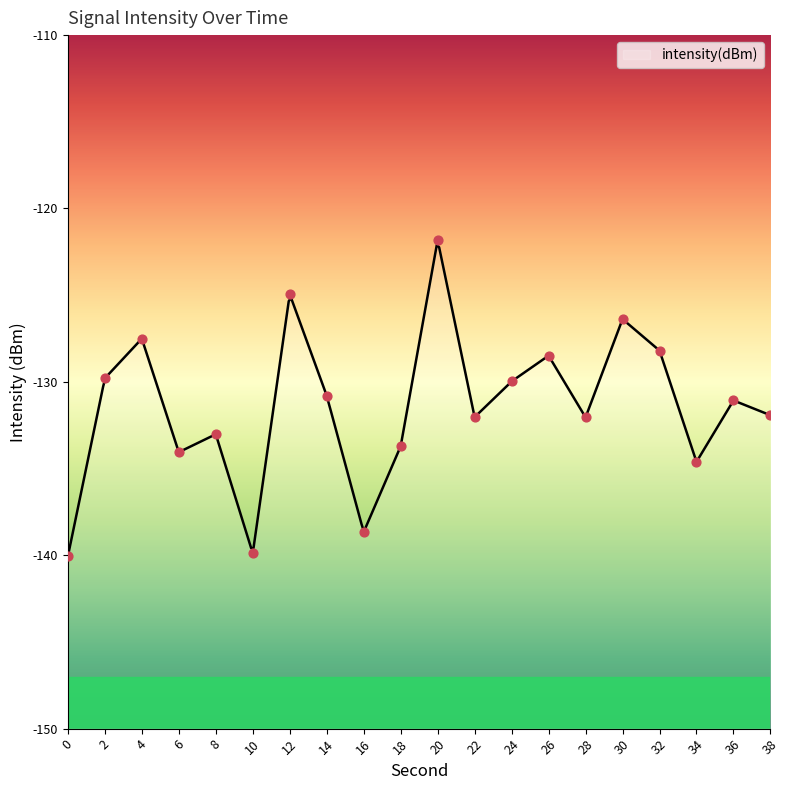

Between 22 and 12, which is larger?

12